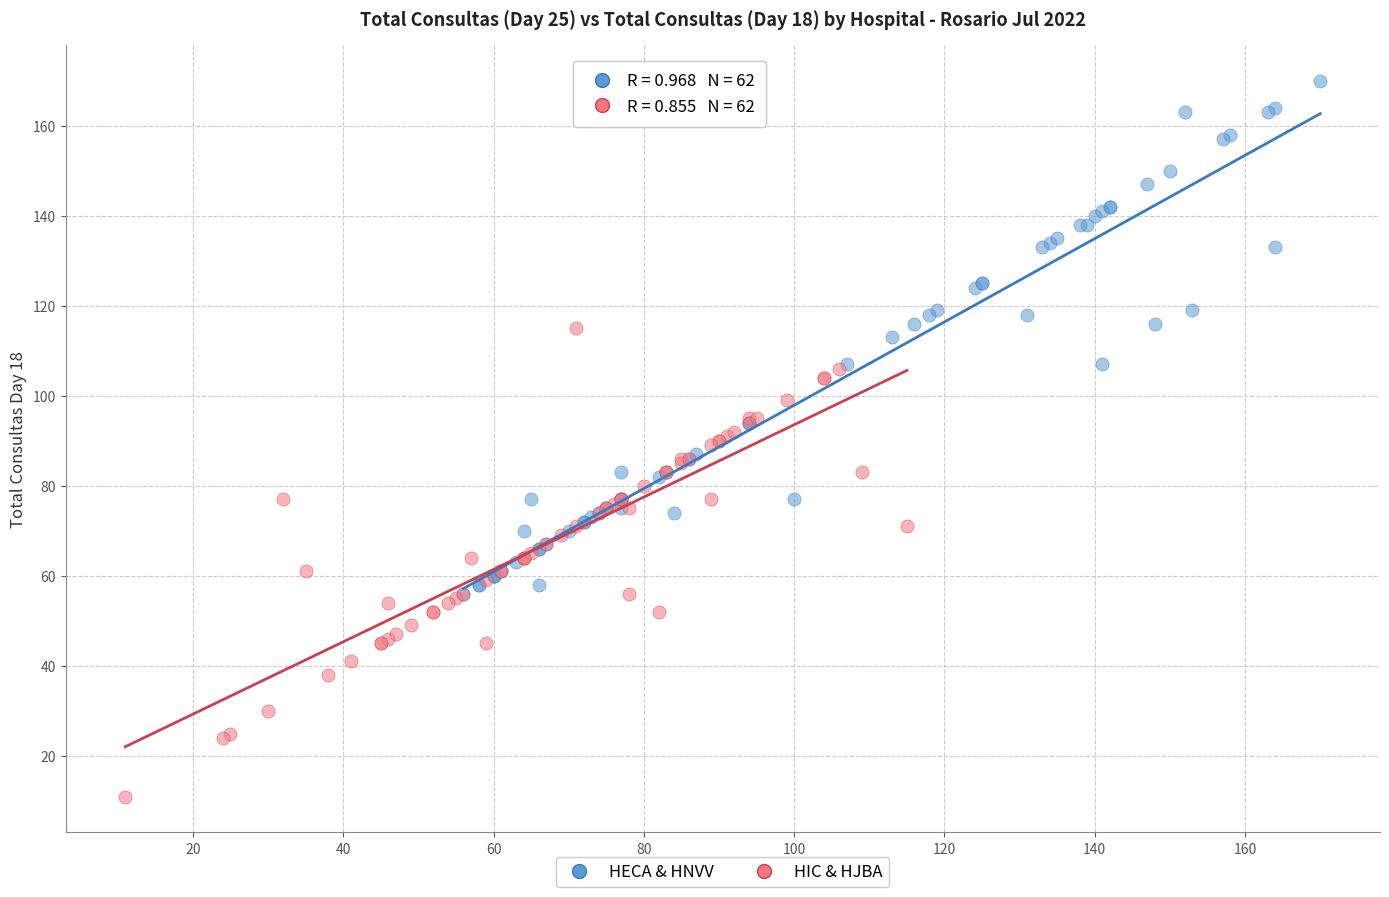

Which series contains the highest Y value?

HECA & HNVV